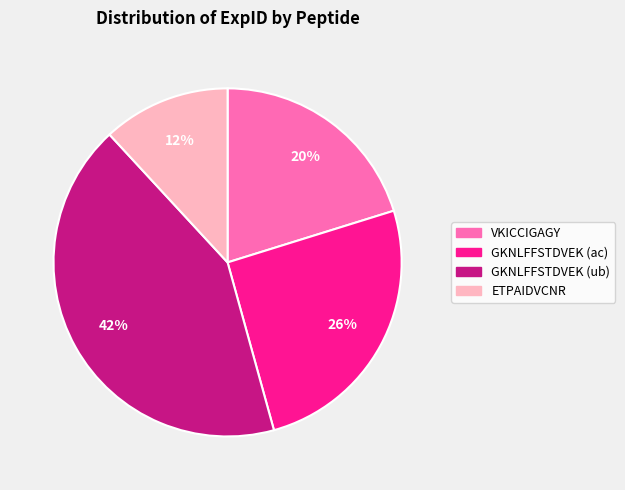

To the nearest percent, what is the difference between the GKNLFFSTDVEK (ac) and ETPAIDVCNR slice percentages?

14%